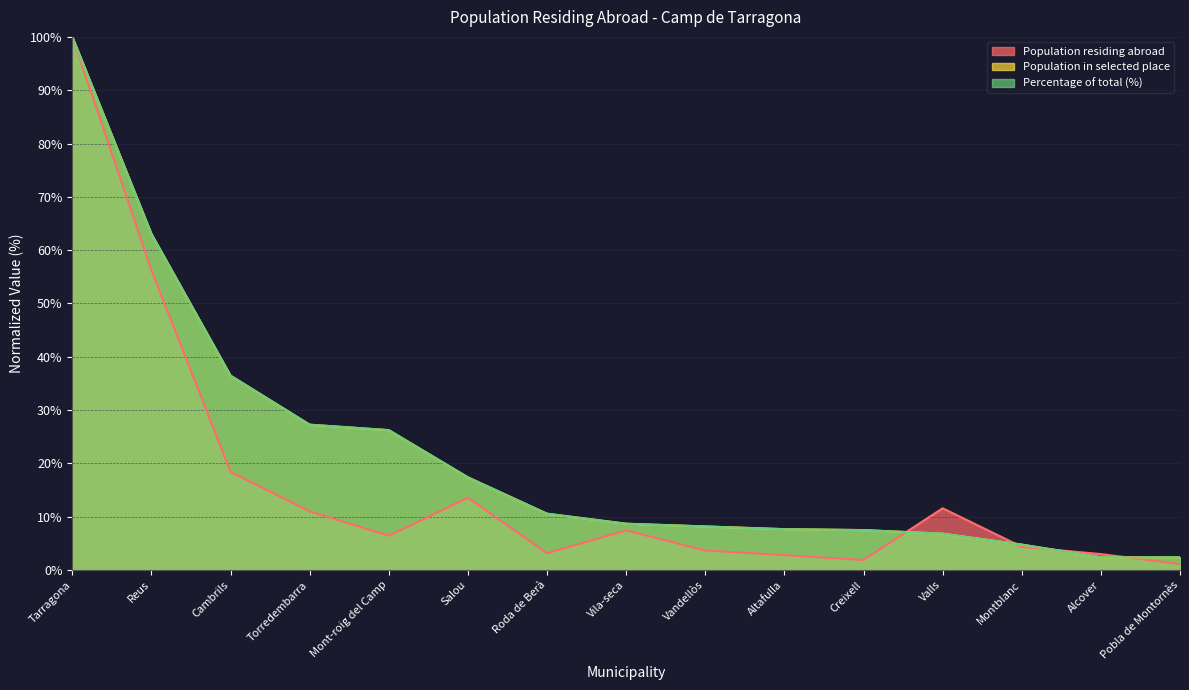

Is the value of Percentage of total (%) at Mont-roig del Camp greater than the value of Population residing abroad at Pobla de Montornès?

Yes